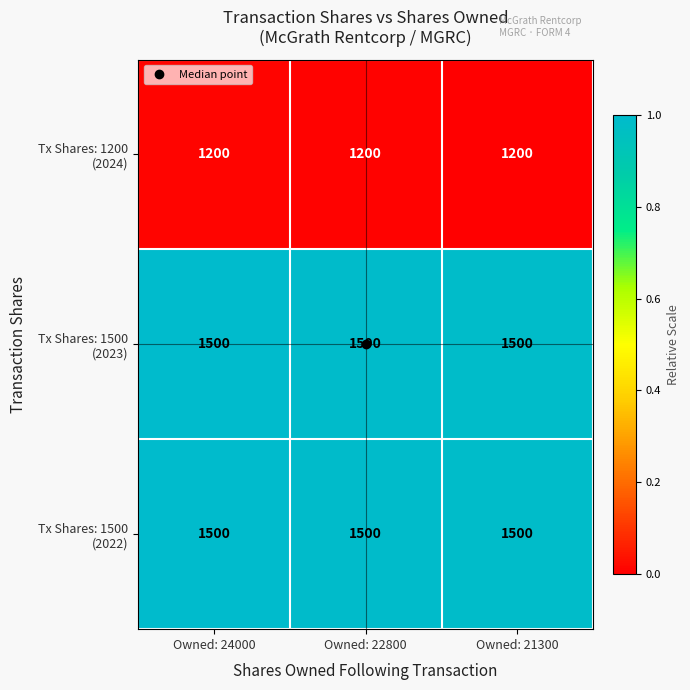

What is the minimum value shown in the chart?

1200